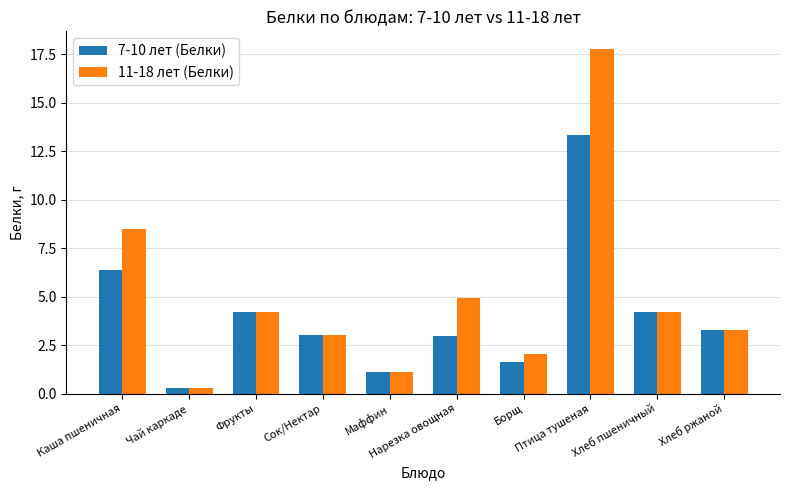

Which series has the widest spread of values?

11-18 лет (Белки)